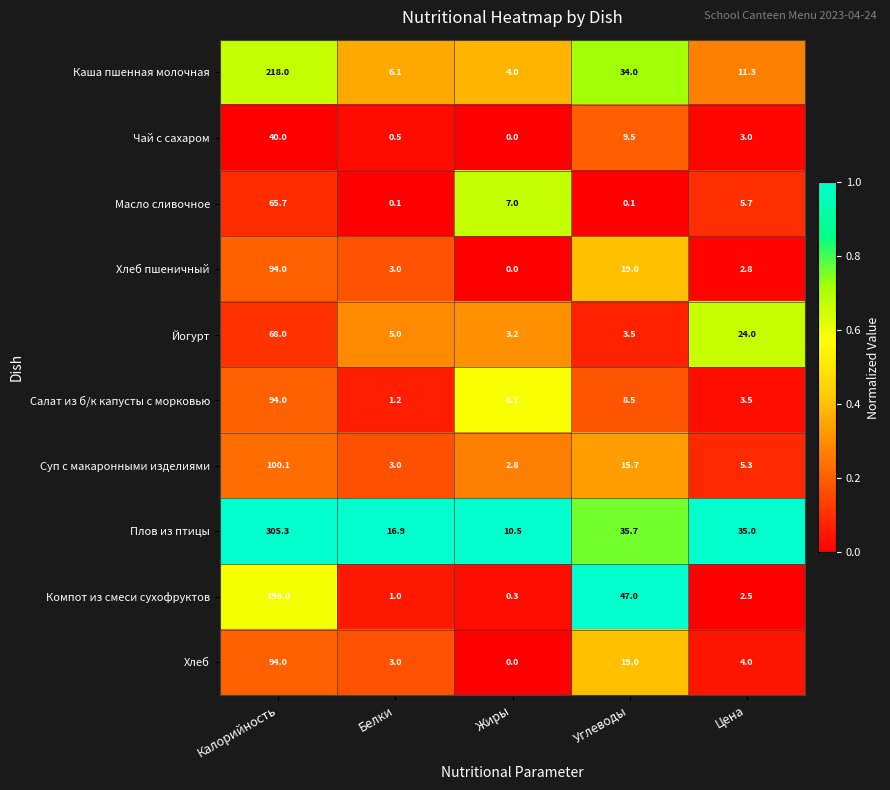

How many values in Чай с сахаром are above zero?

4